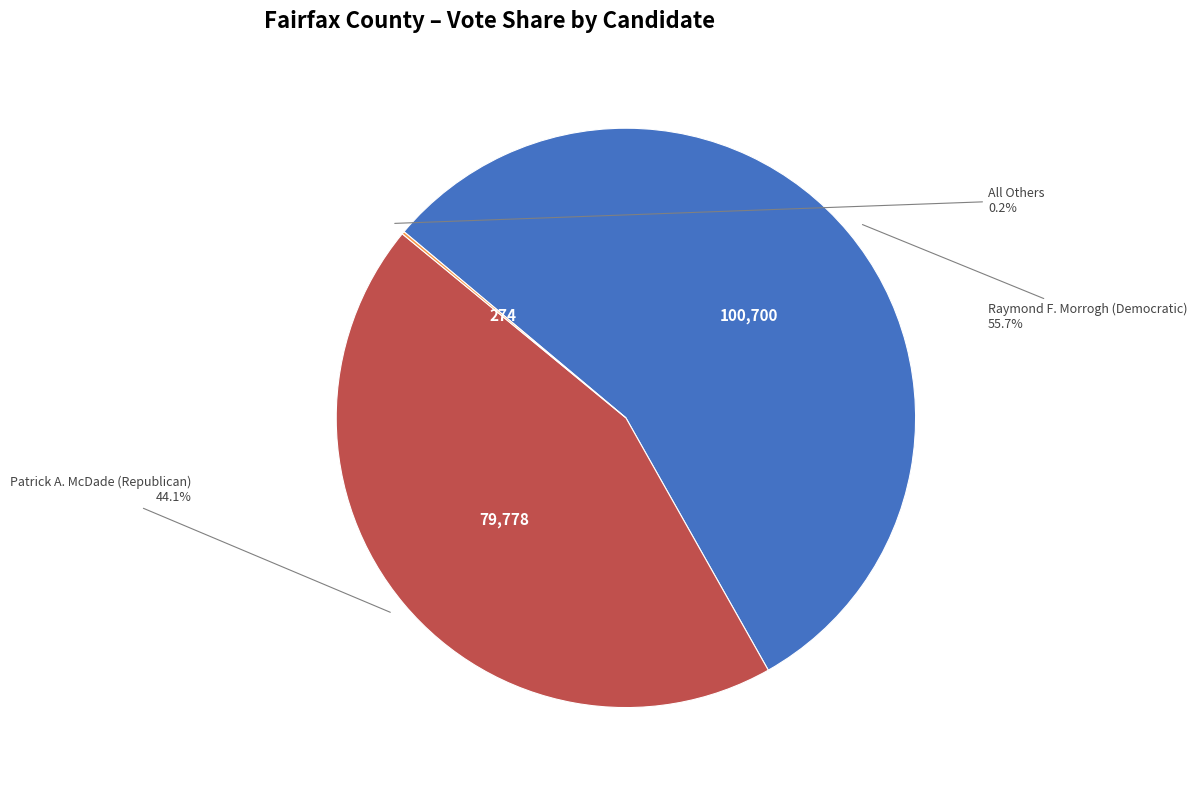

What percentage is NOT represented by Raymond F. Morrogh (Democratic)?

44.3%